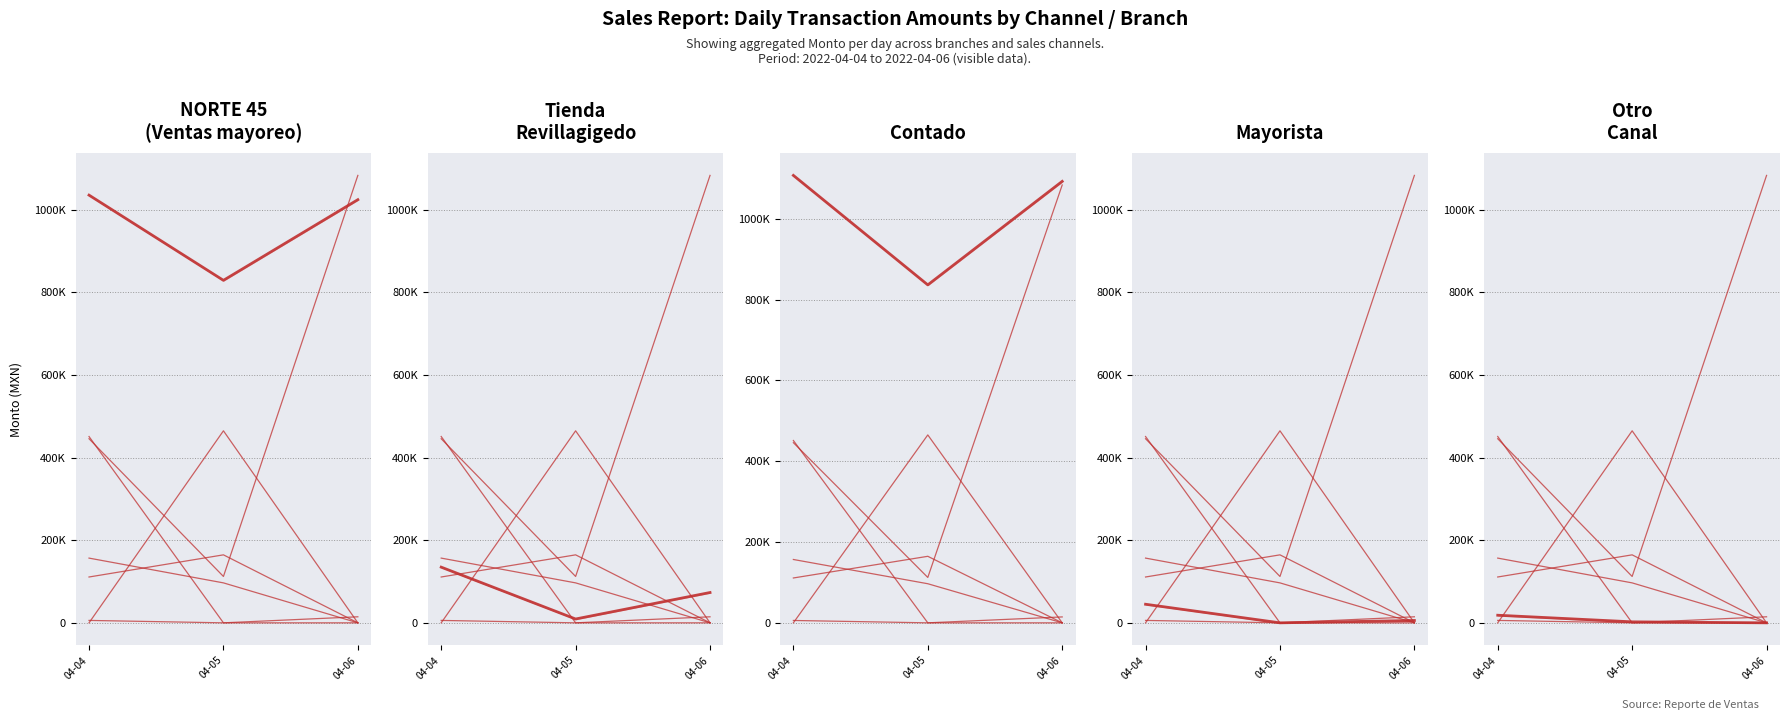

At which category does Monto reach its first local valley?

2